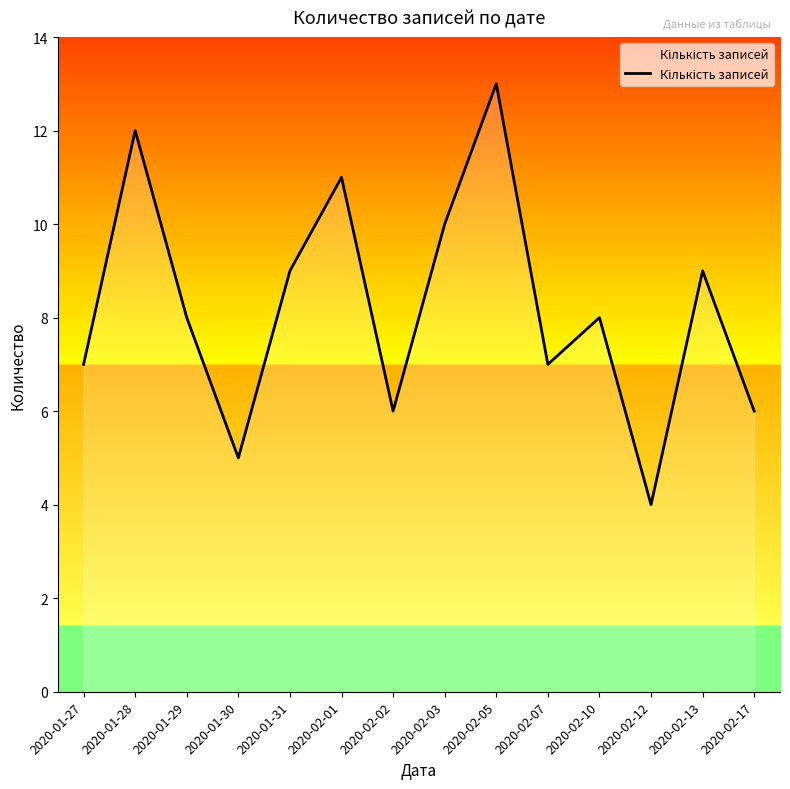

Is it true that the value at 2020-02-02 is 9?

False